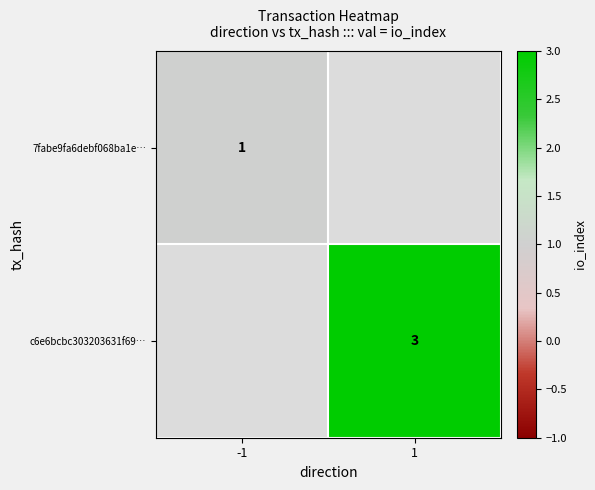

True or false: c6e6bcbc303203631f69… has a value of 3 at 1.

True